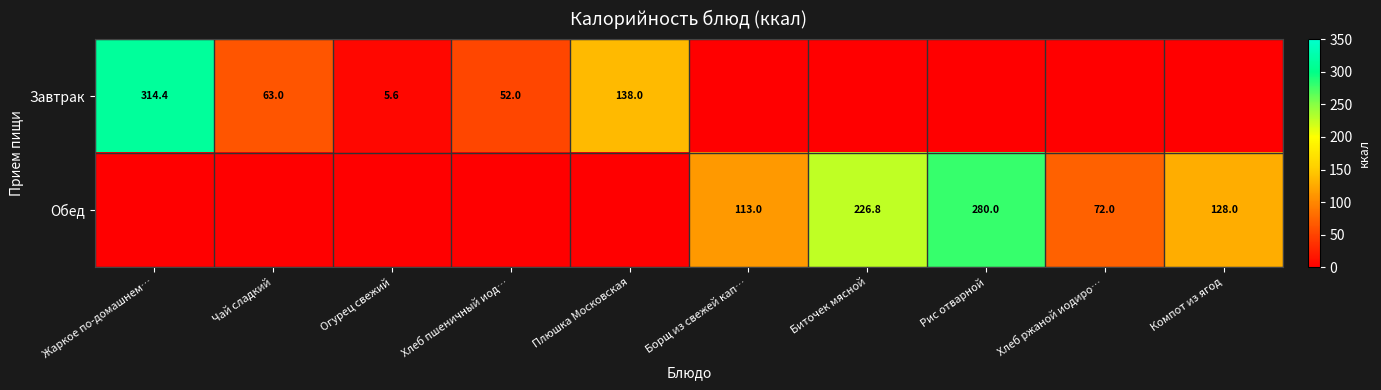

True or false: Обед has a value of 302.6 at Биточек мясной.

False